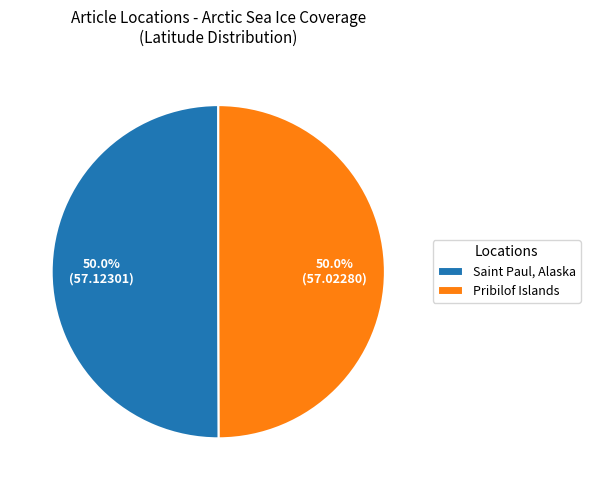

How many slices are in this pie chart?

2